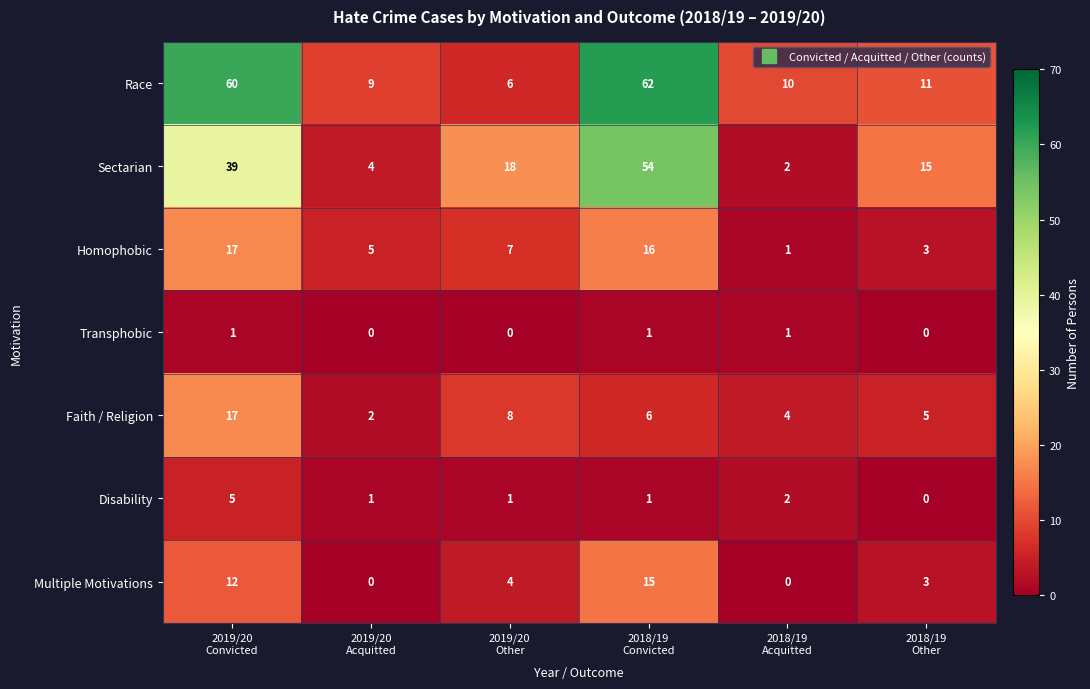

Which series has the widest spread of values?

Race